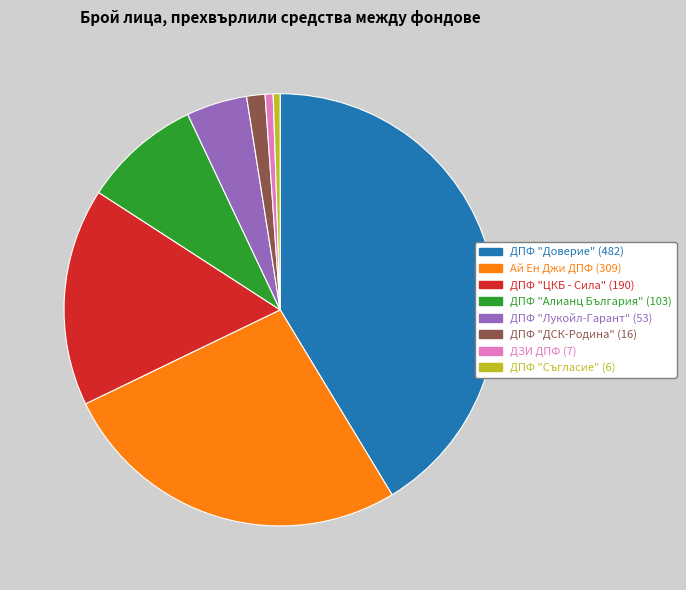

Which category has the biggest portion of the pie?

ДПФ "Доверие"